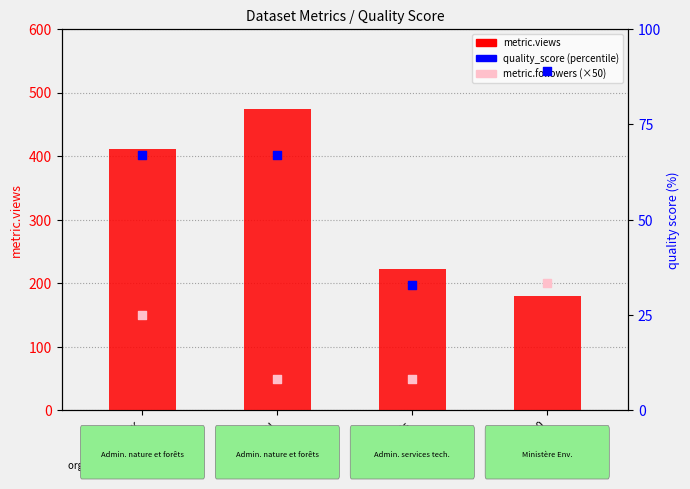

What are all the series names shown in the legend?

metric.views, metric.followers (×50), quality_score (percentile)